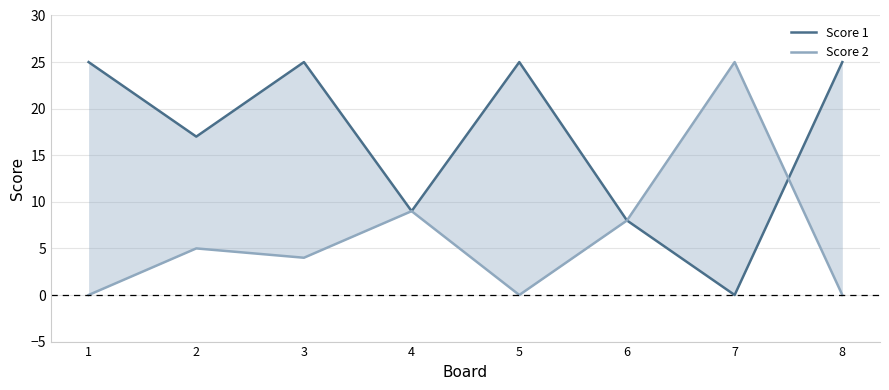

At which category is the sum across all series the highest?

3